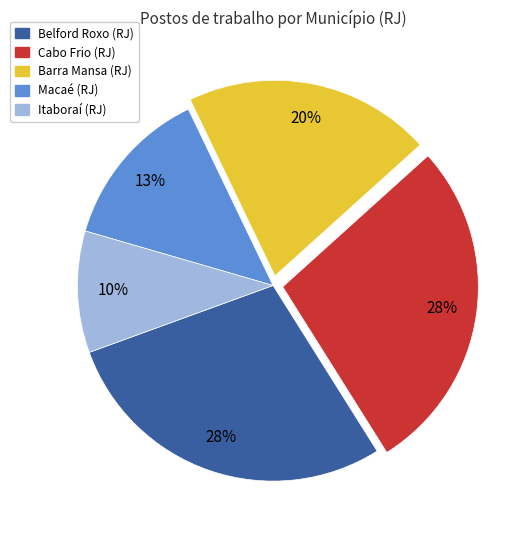

To the nearest percent, what is the difference between the Itaboraí (RJ) and Macaé (RJ) slice percentages?

3%